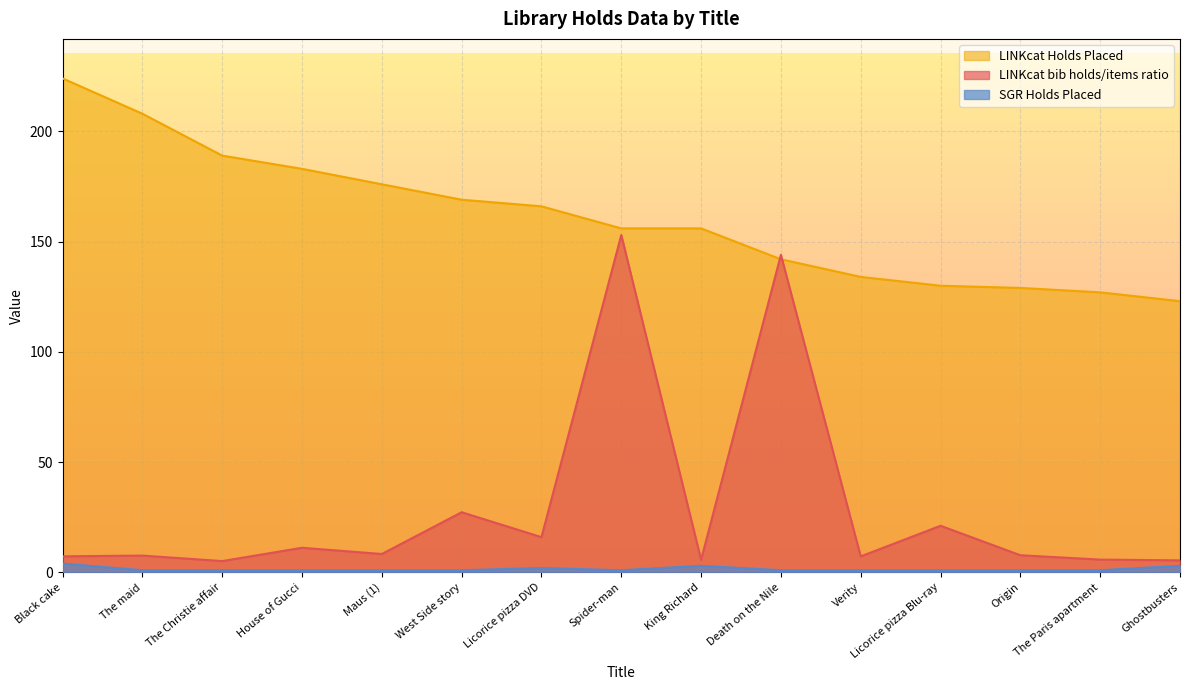

What position from the left is House of Gucci?

4